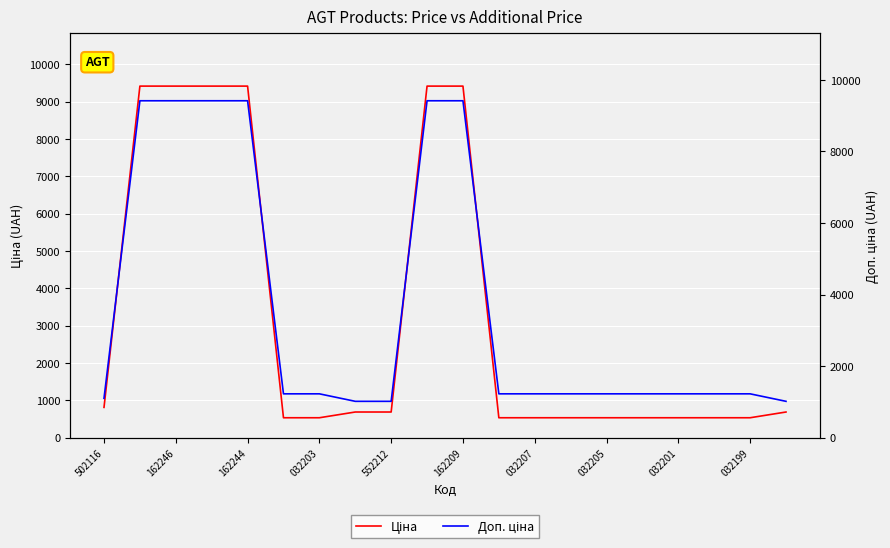

At which category is the sum across all series the highest?

162246